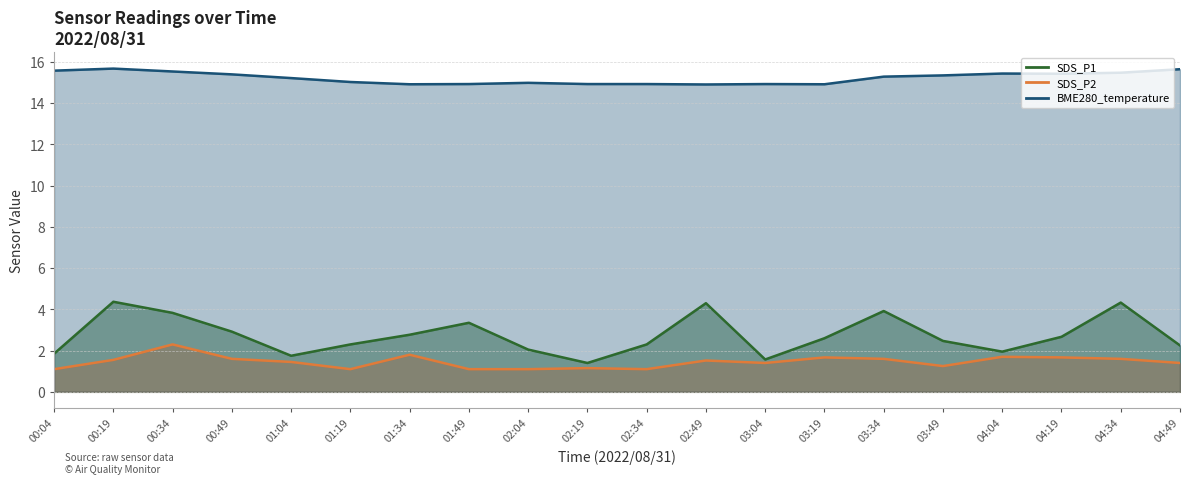

The value of BME280_temperature at 03:04 is 14.9. True or false?

True